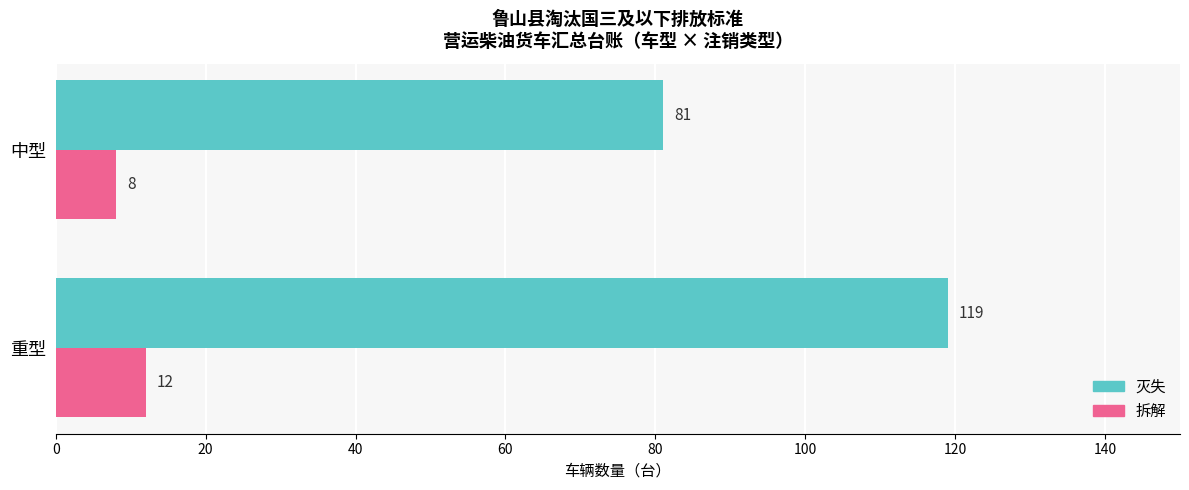

The 拆解 series shows 21 at 重型. True or false?

False